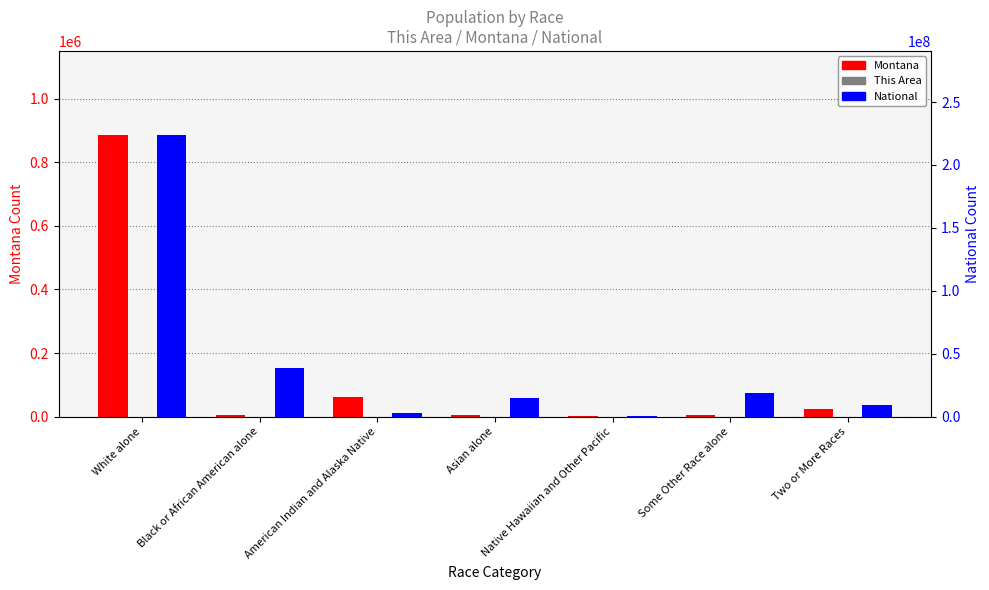

Which series has the largest range (max minus min)?

National